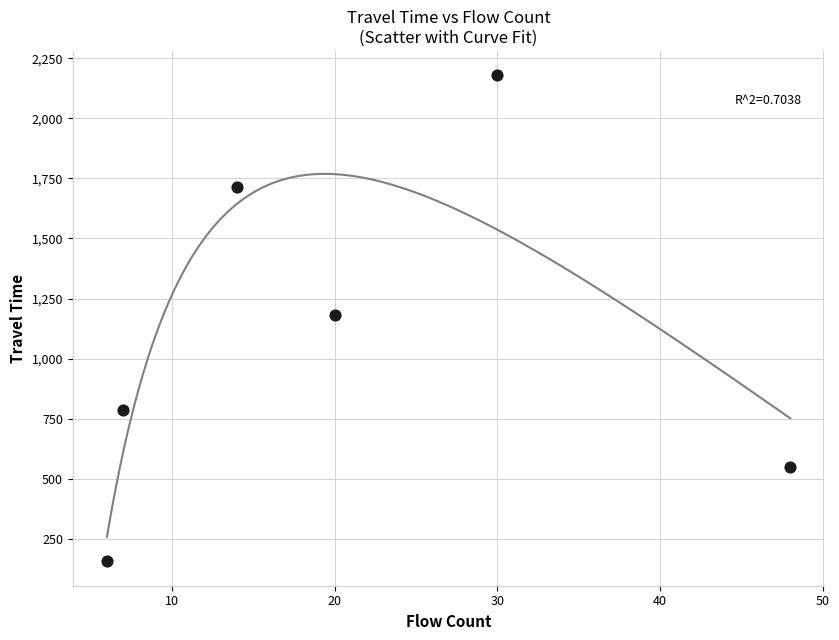

What is the average X value?

21